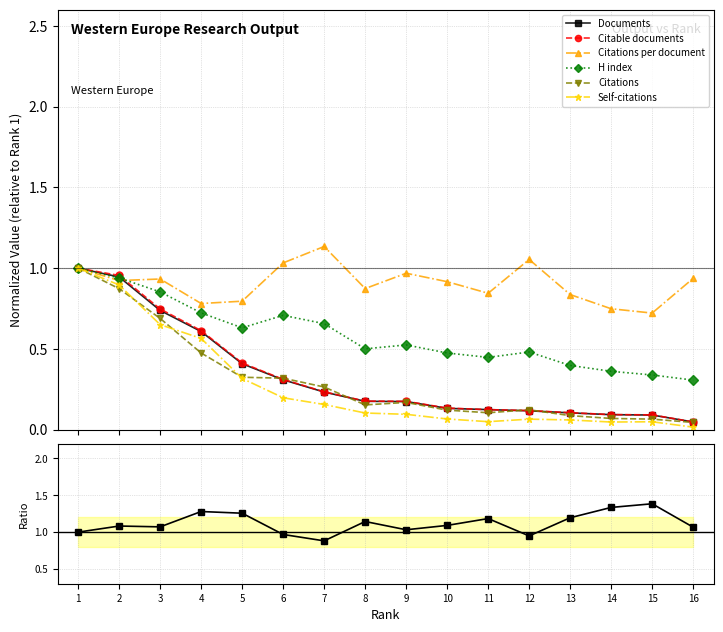

What are all the series names shown in the legend?

Documents, Citable documents, Citations per document, H index, Citations, Self-citations